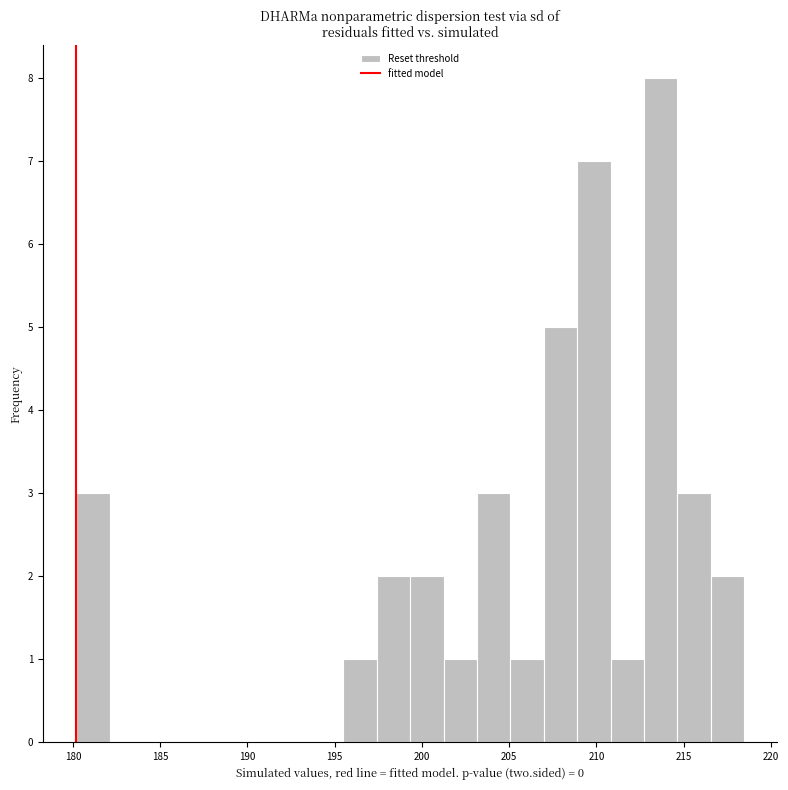

Around what value on the x-axis is the tallest bar? Give the approximate position of its centre, as read against the axis.

213.5